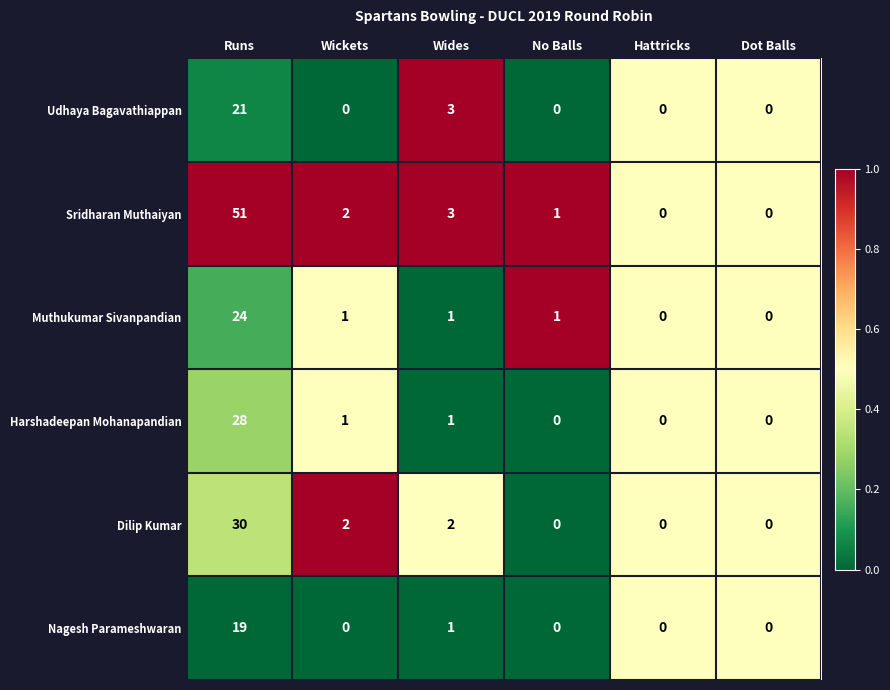

How many categories are shown in the chart?

6